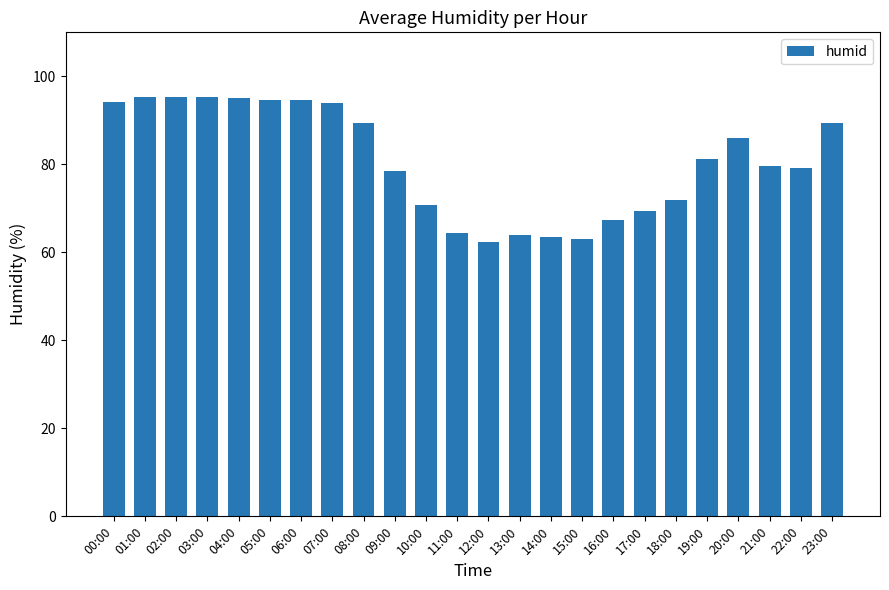

The chart shows a value of 14.3 at 13:00. True or false?

False